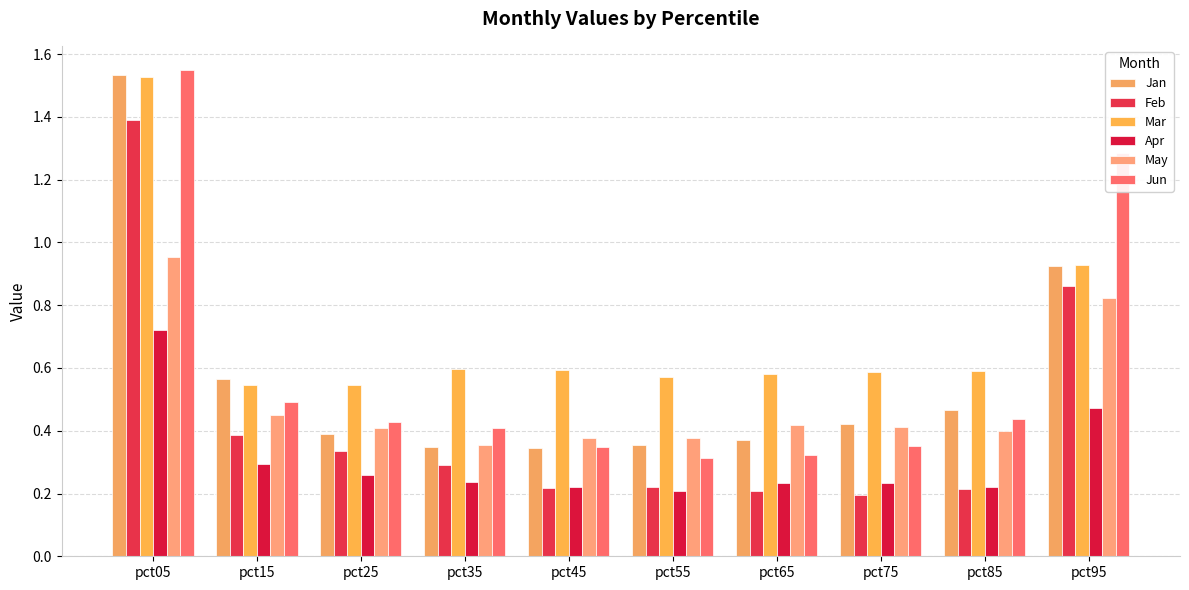

Rank the categories by Apr value from lowest to highest.

pct55, pct85, pct45, pct75, pct65, pct35, pct25, pct15, pct95, pct05